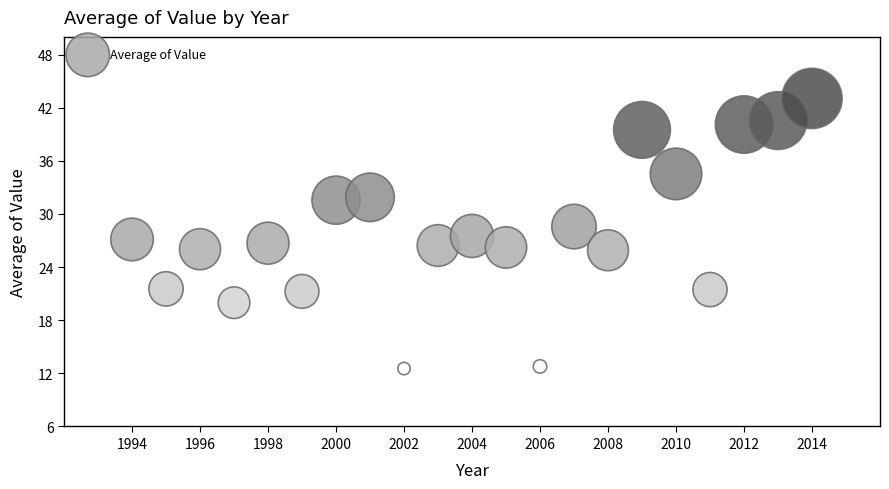

What is the range of X values (max minus min)?

20.0